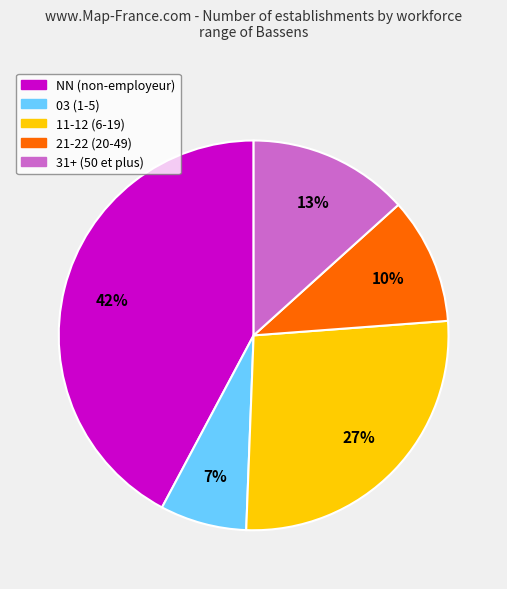

Is there a majority slice in this chart?

No